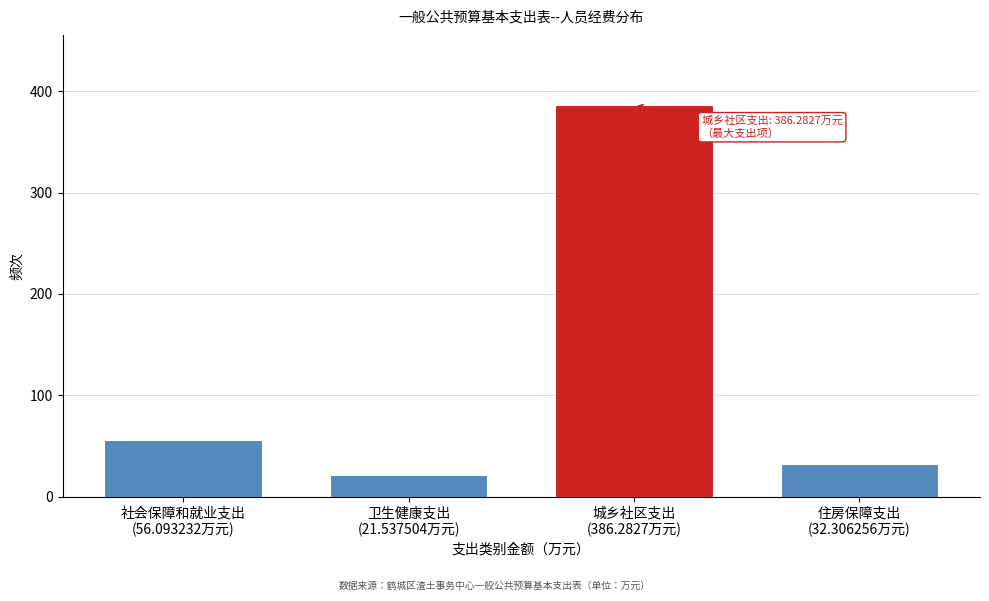

Reading right to left, list all the values displayed in this chart.

32.3	386.3	21.5	56.1